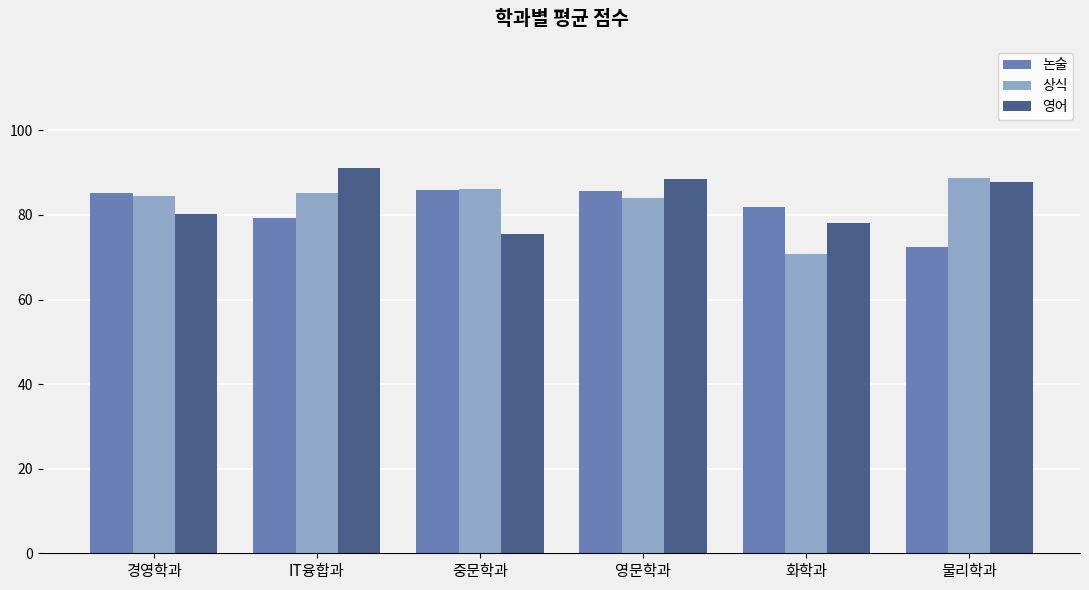

How many data points does each series have?

6